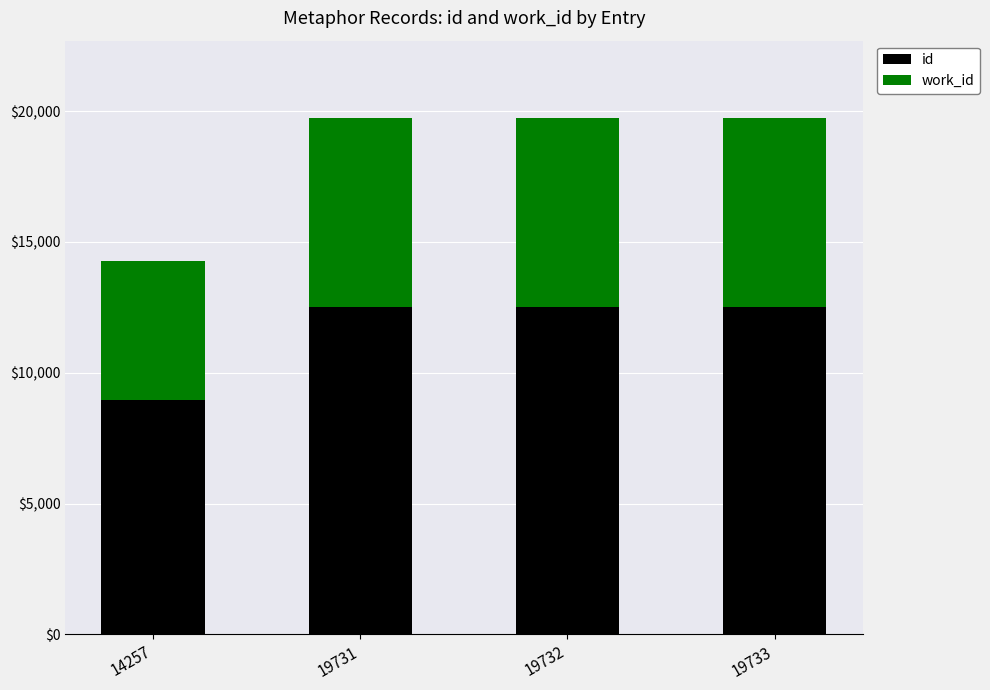

Which label corresponds to the largest value in the chart?

19733